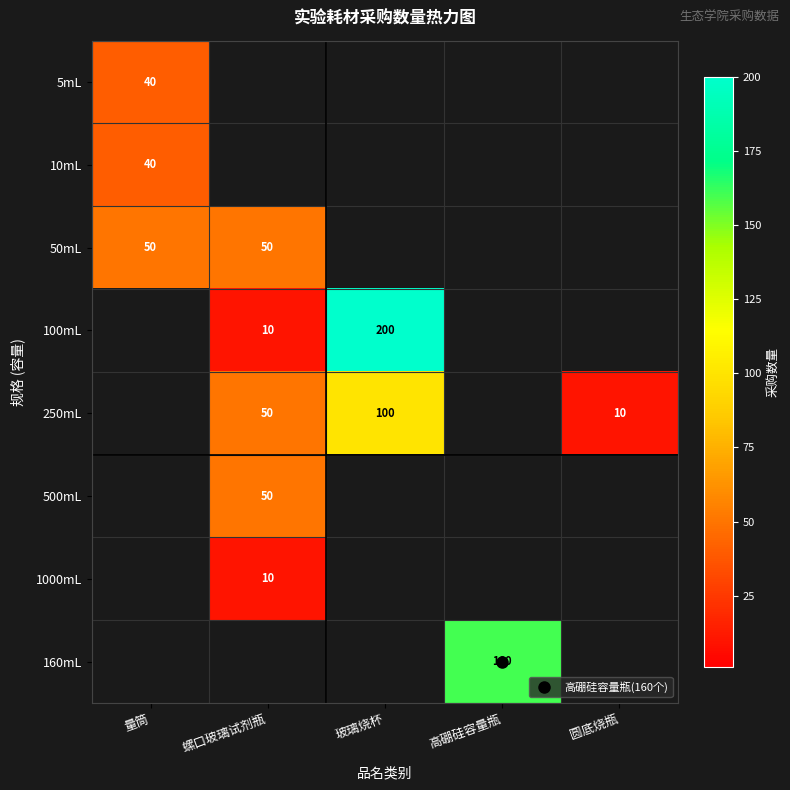

Between 量筒 and 高硼硅容量瓶, which is larger?

高硼硅容量瓶